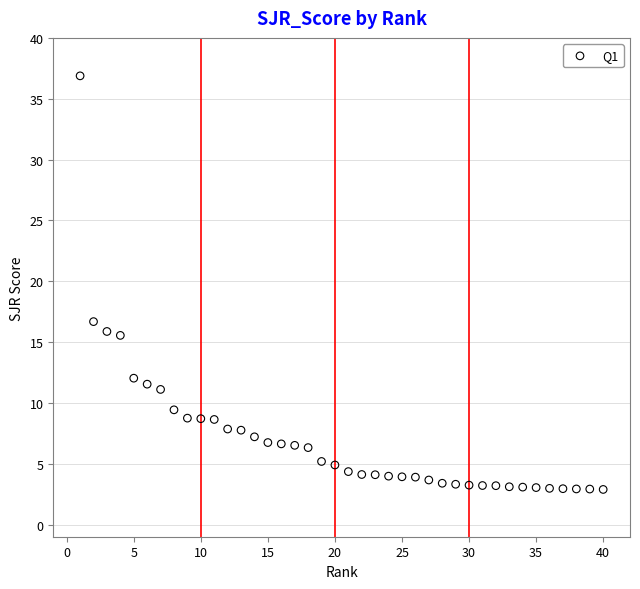

What Y value in the scatter plot is closest to 19?

16.7